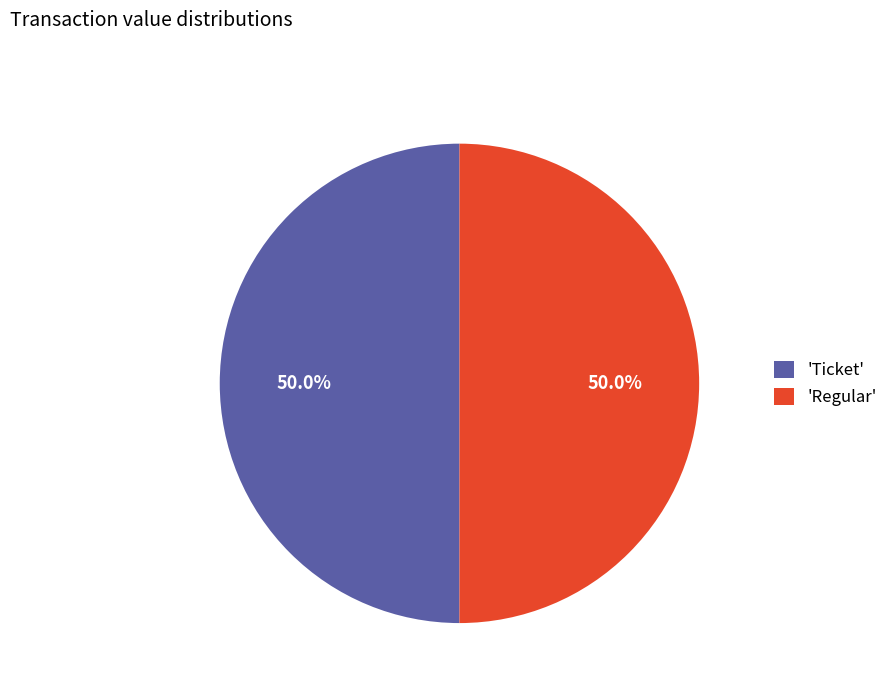

Count the number of slices in the pie.

2